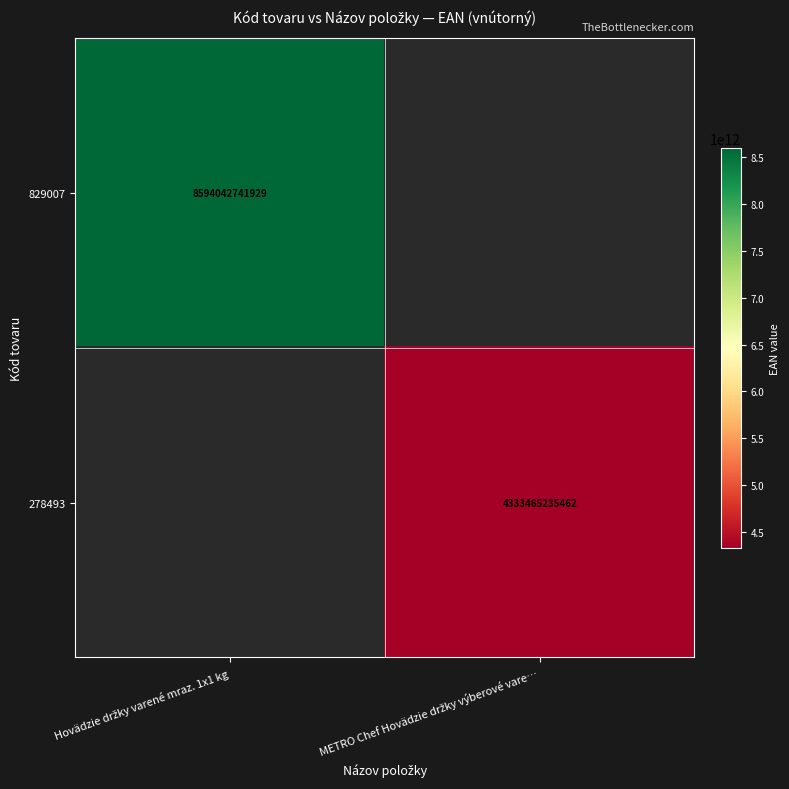

At Hovädzie držky varené mraz. 1x1 kg, list the series in order from largest to smallest.

829007, 278493